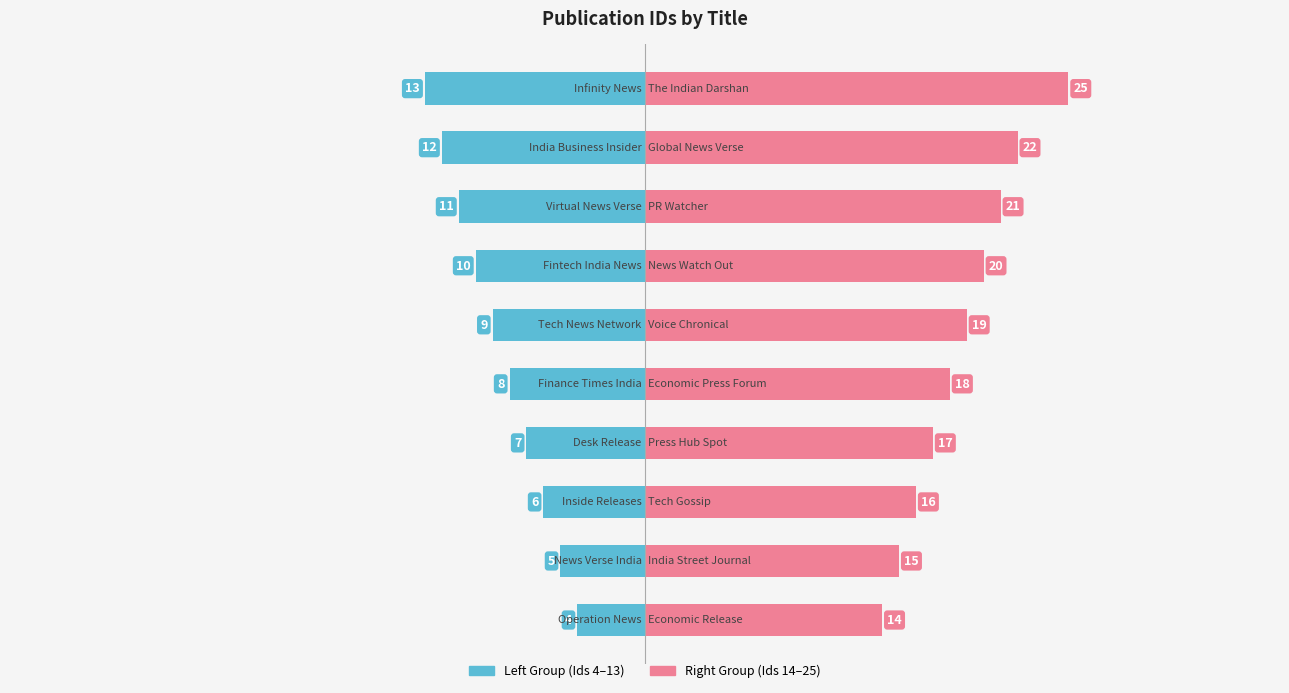

What is the minimum value shown in the chart?

-13